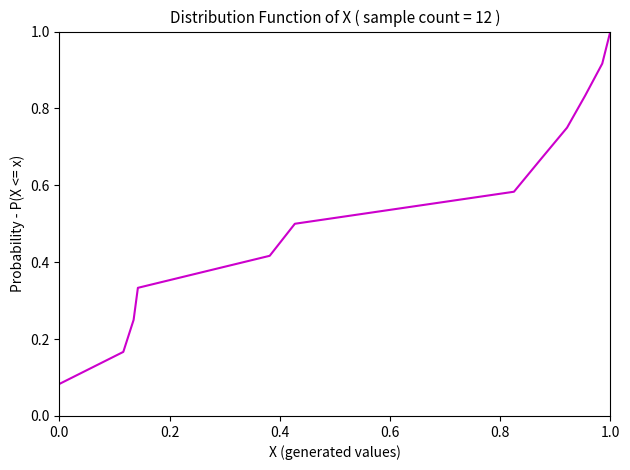

What is the maximum value shown in the chart?

1.0